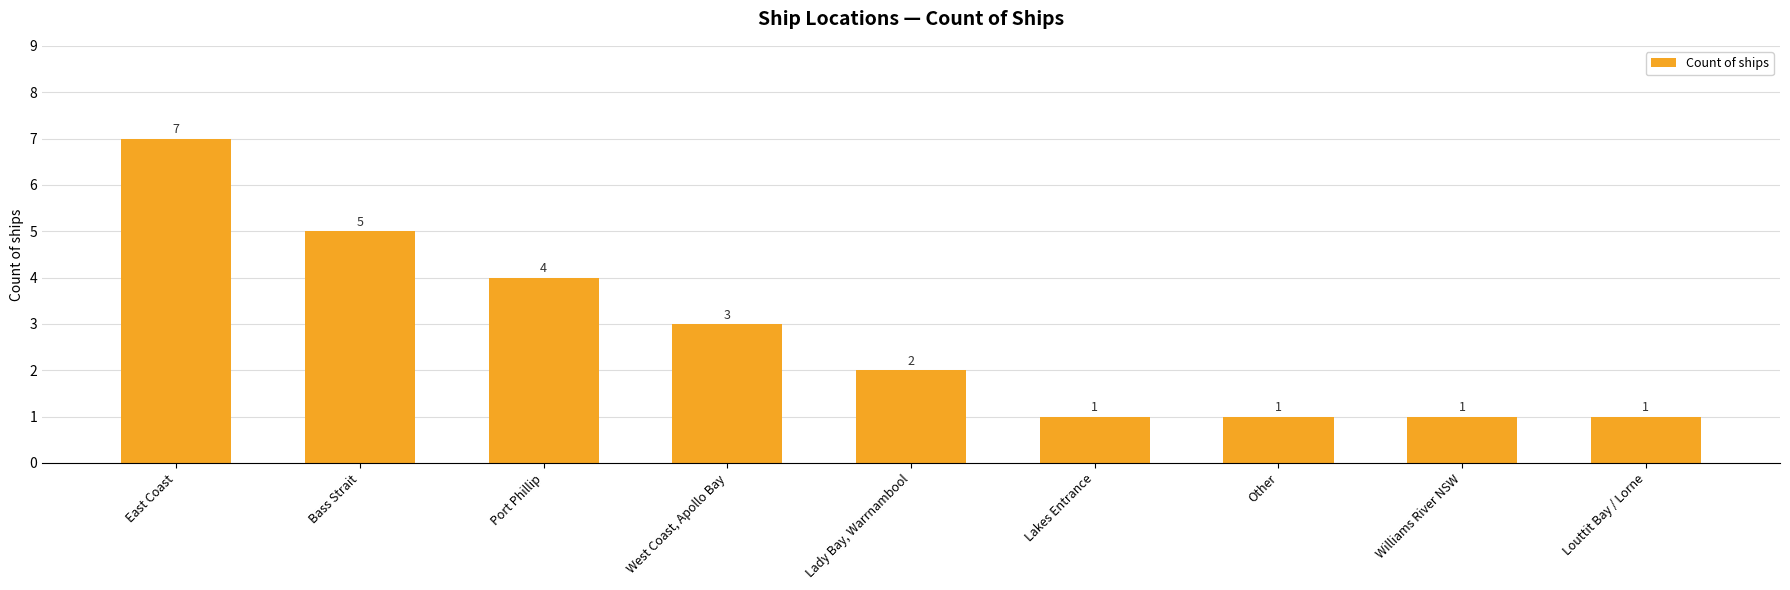

How many values are between 1 and 4?

7